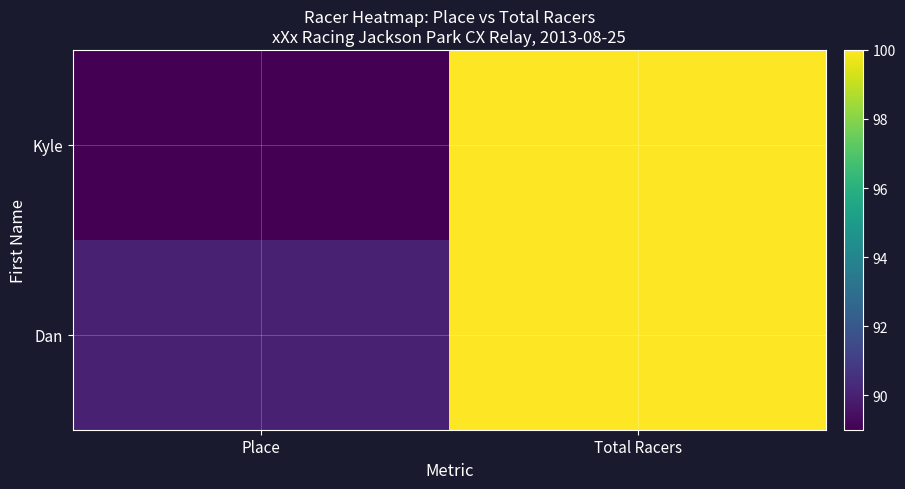

What is the maximum value shown in the chart?

100